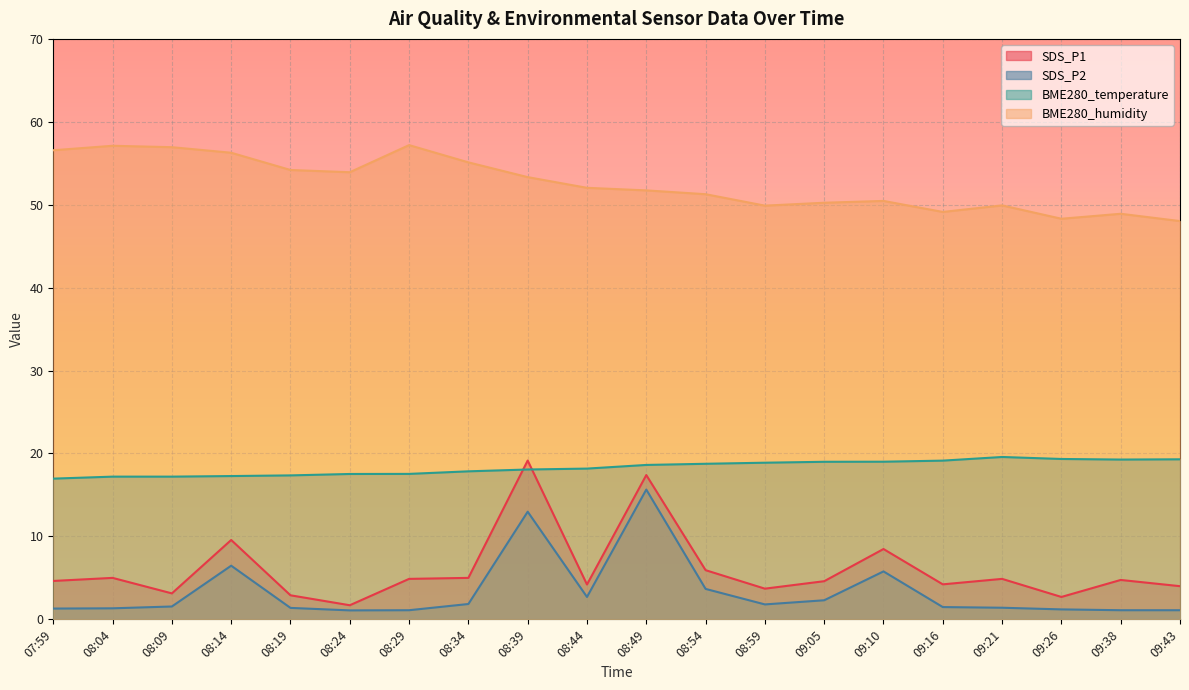

True or false: SDS_P2 and BME280_humidity cross at least once.

False